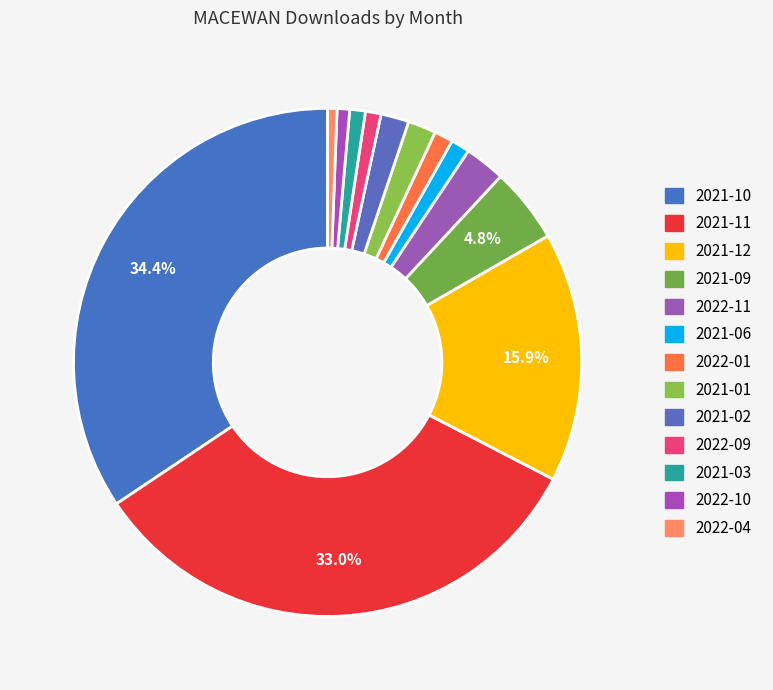

To the nearest percent, what is the average slice percentage?

8%